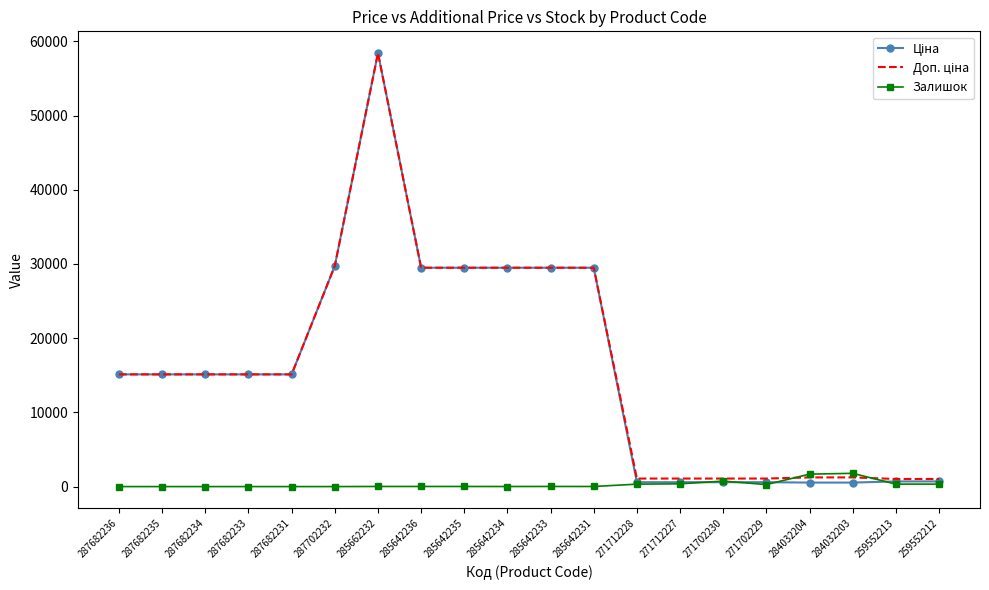

What is the highest value of the Залишок series?

1786.0